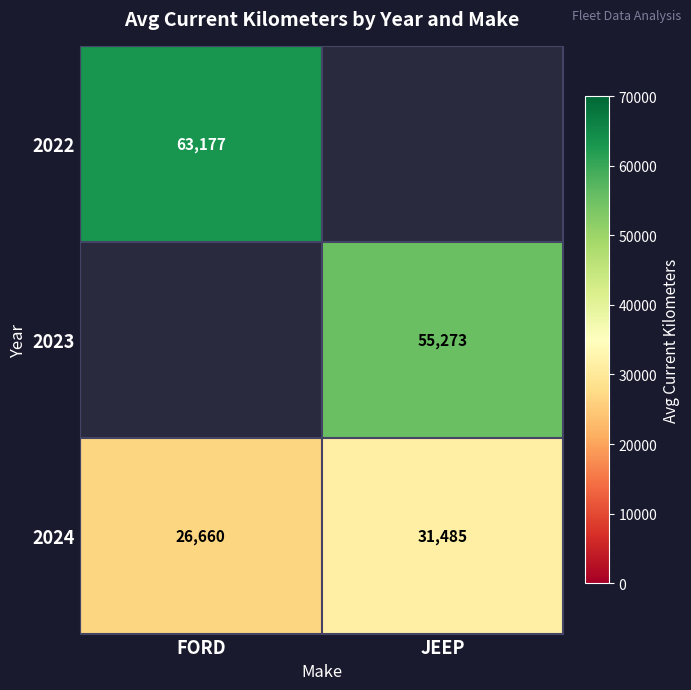

Which has a higher value, JEEP or FORD?

FORD